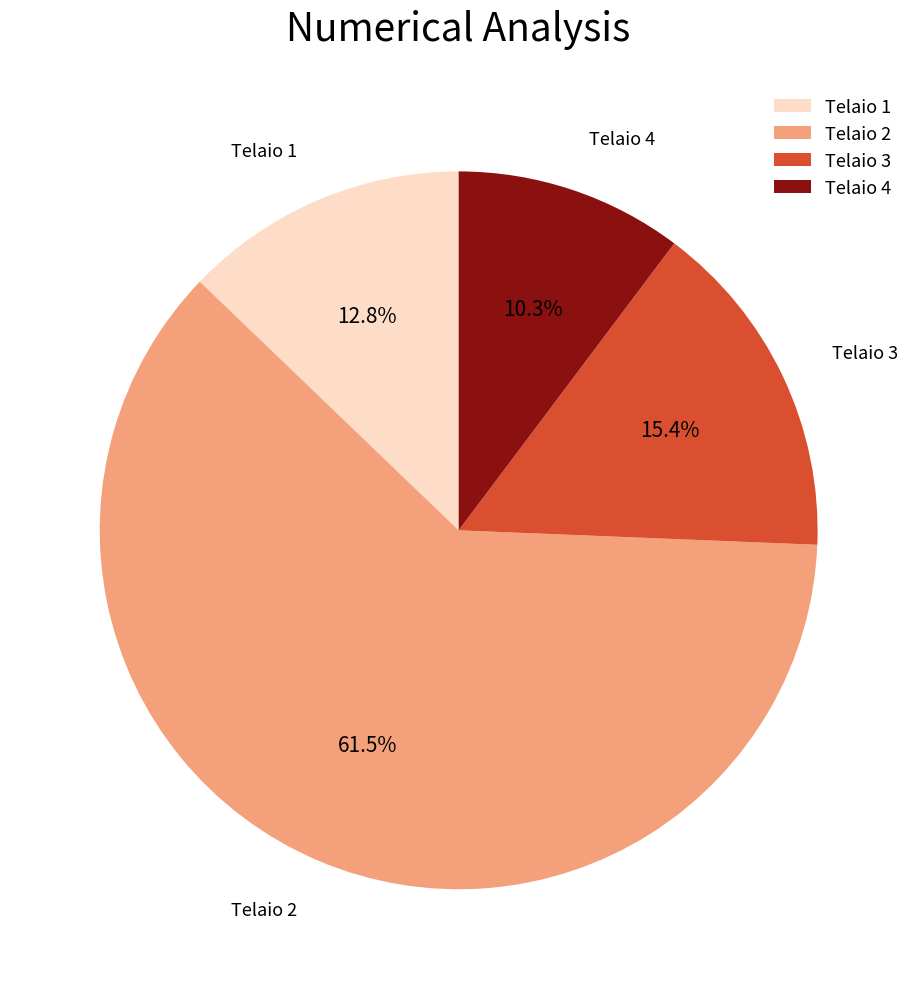

To the nearest percent, what is the difference between the Telaio 1 and Telaio 2 slice percentages?

49%